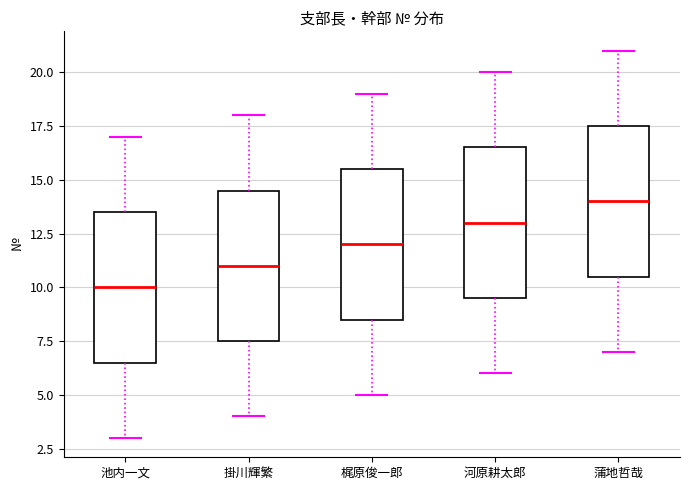

Which box's median line is the lowest?

池内一文